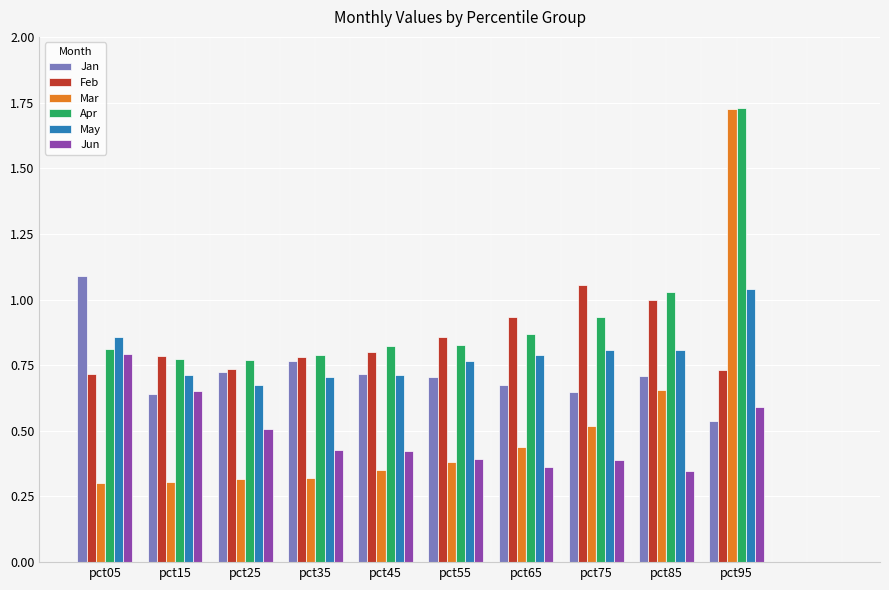

At which label does May reach its peak?

pct95